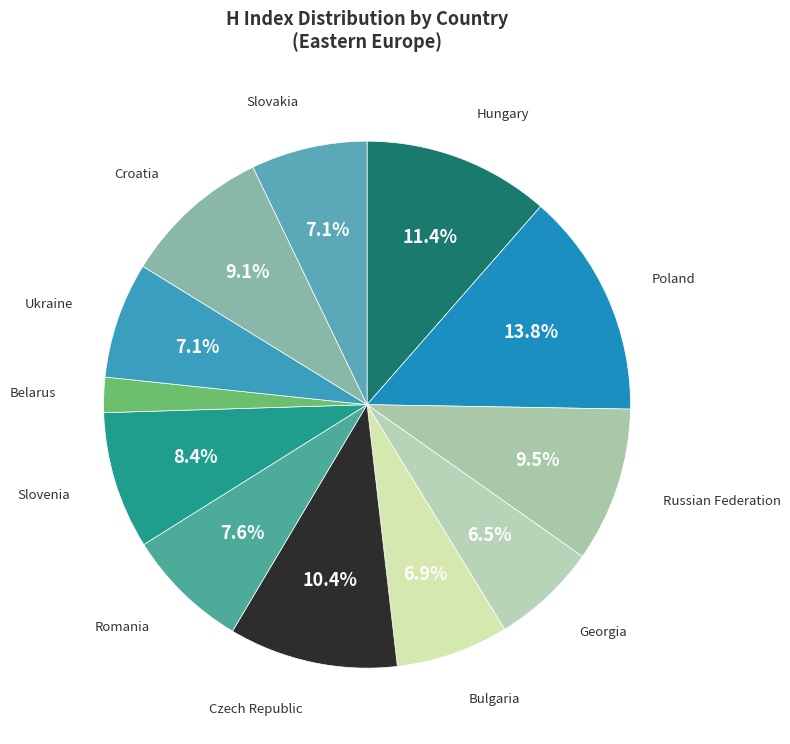

How much of the chart is everything except Slovakia?

92.9%